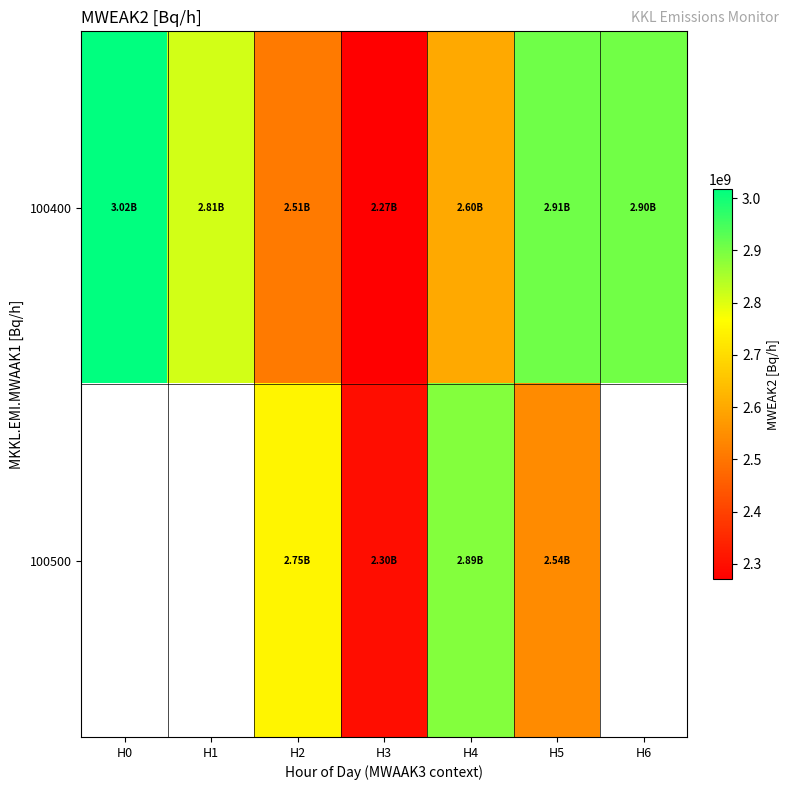

At H5, list the series in order from largest to smallest.

100400, 100500